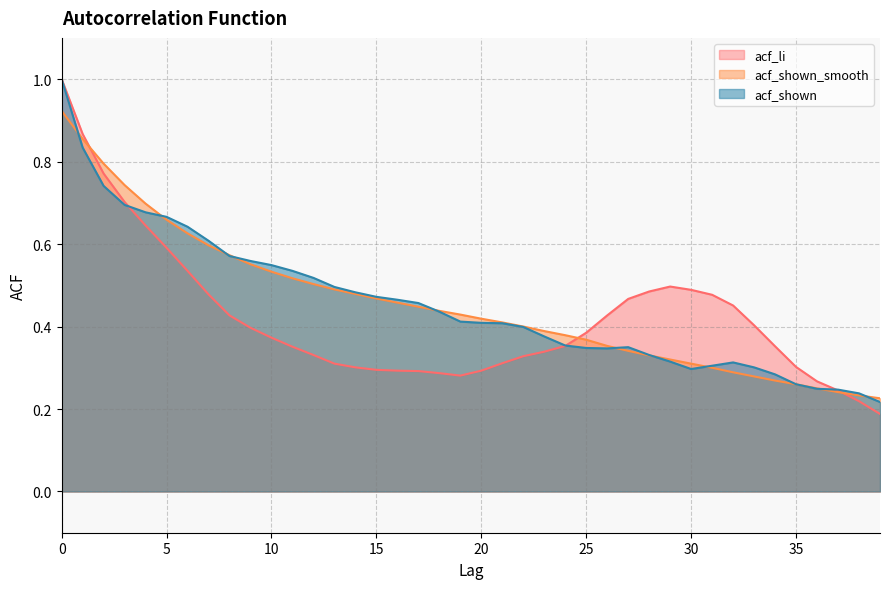

Where is the first local maximum for acf_li?

29